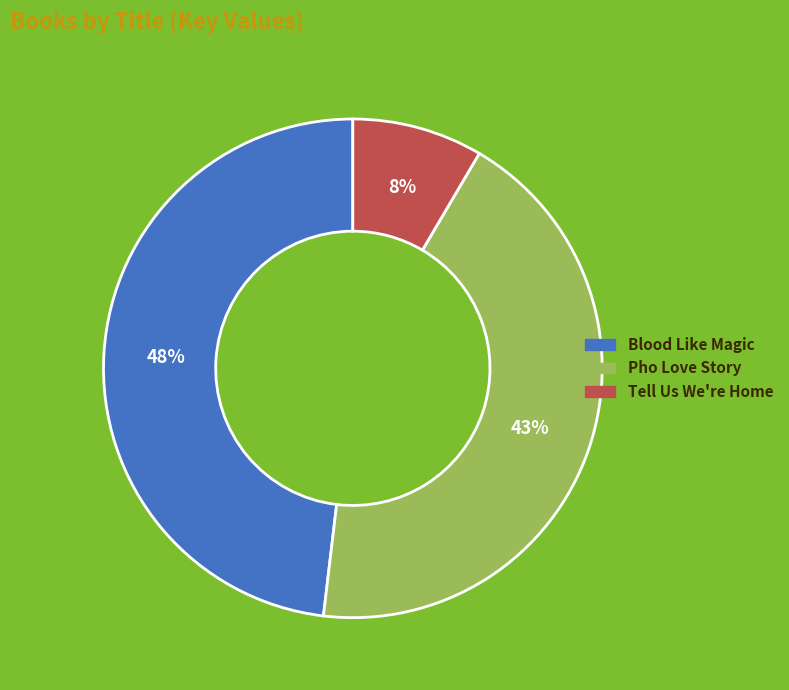

Rank the categories by value from highest to lowest.

Blood Like Magic, Pho Love Story, Tell Us We're Home